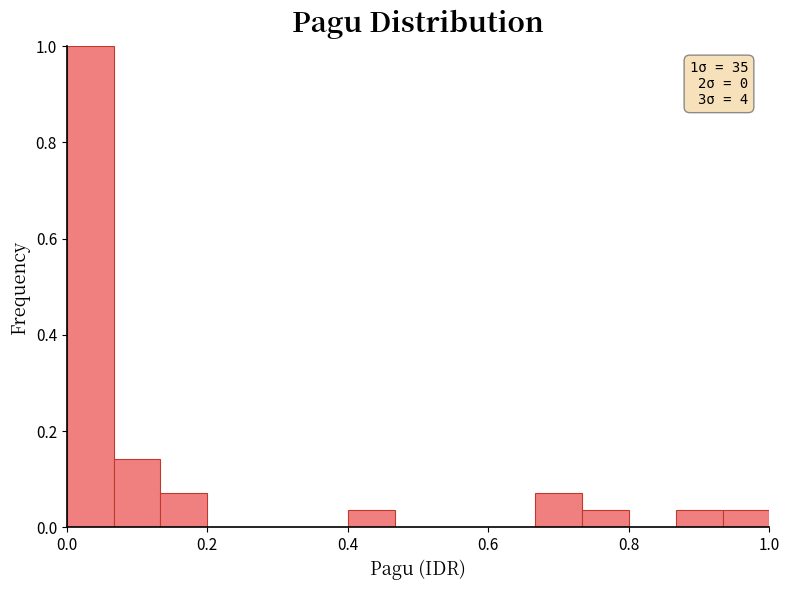

Around what value on the x-axis is the tallest bar? Give the approximate position of its centre, as read against the axis.

0.04